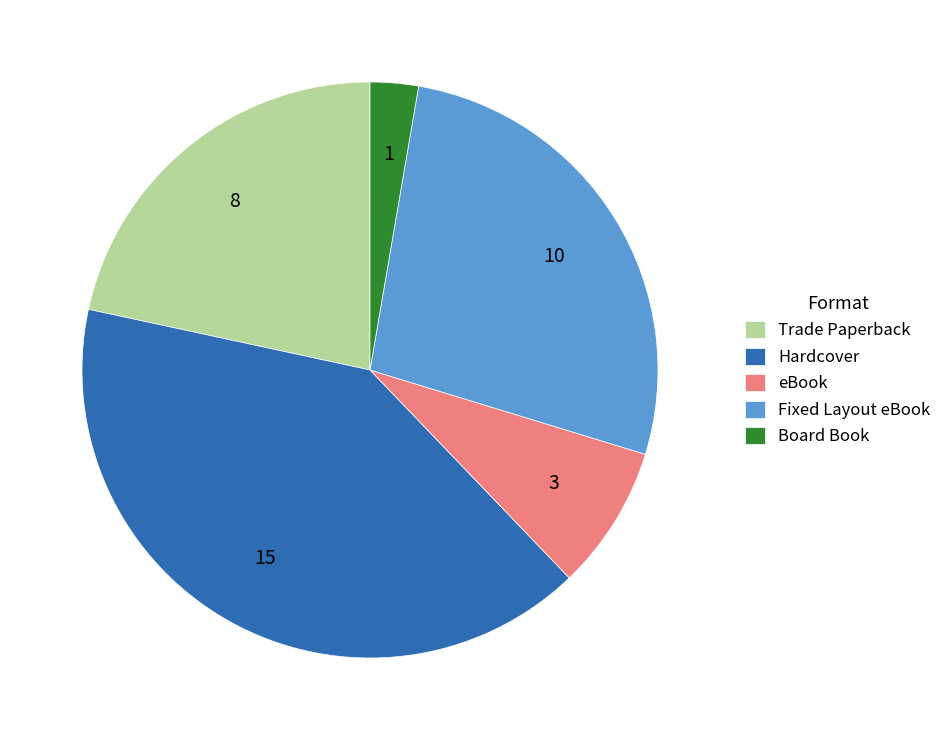

Is the sum of Hardcover and Board Book greater than half?

No